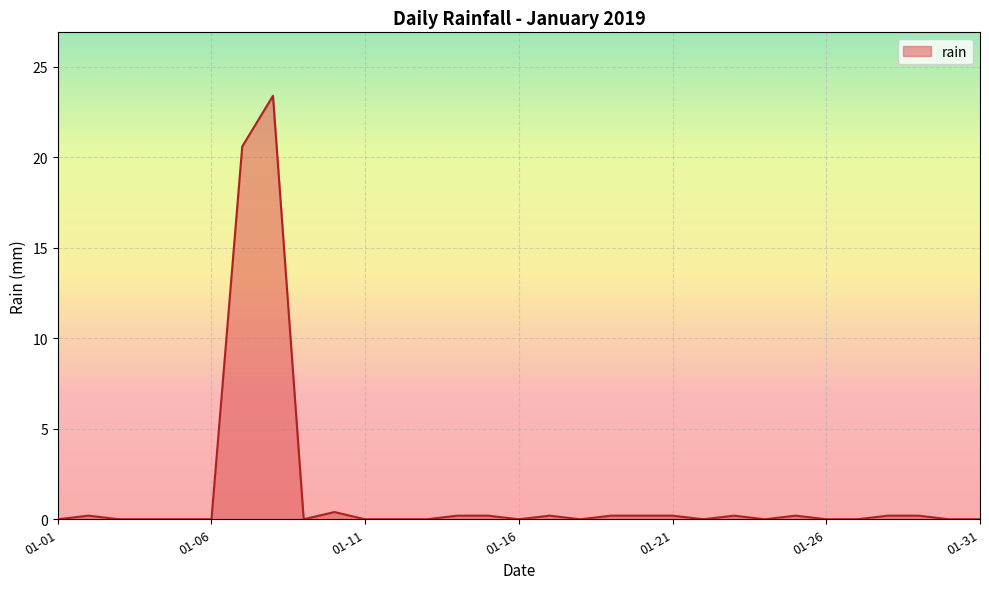

What is the greatest value displayed?

23.4